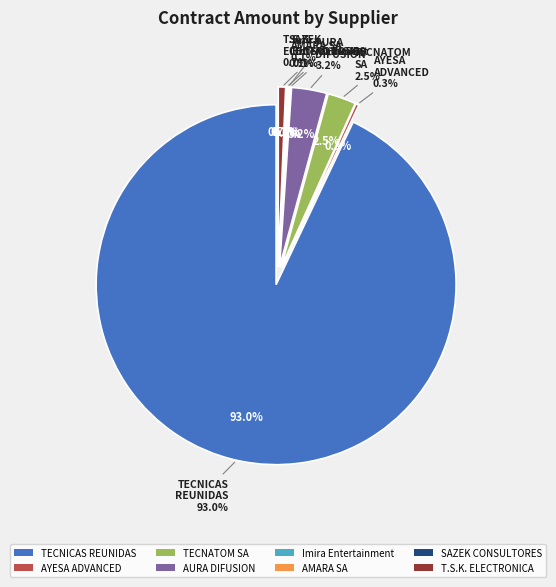

What is the change in value from AURA DIFUSION S.L. to AMARA SA?

-235476118